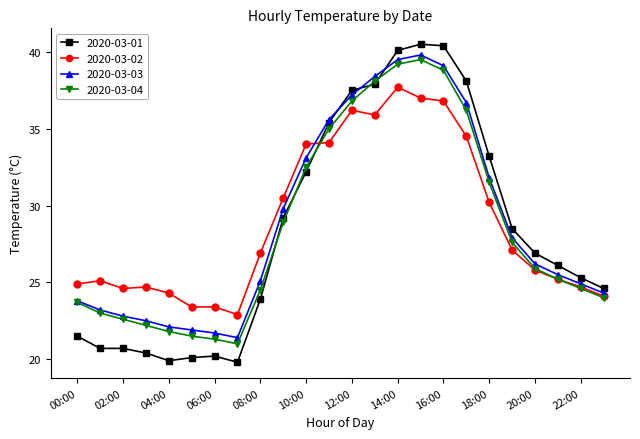

How many values in the 2020-03-01 series are below 26?

11